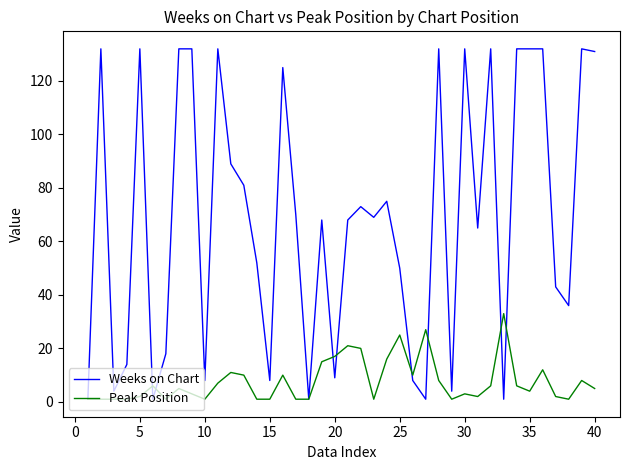

What is the minimum value shown in the chart?

1